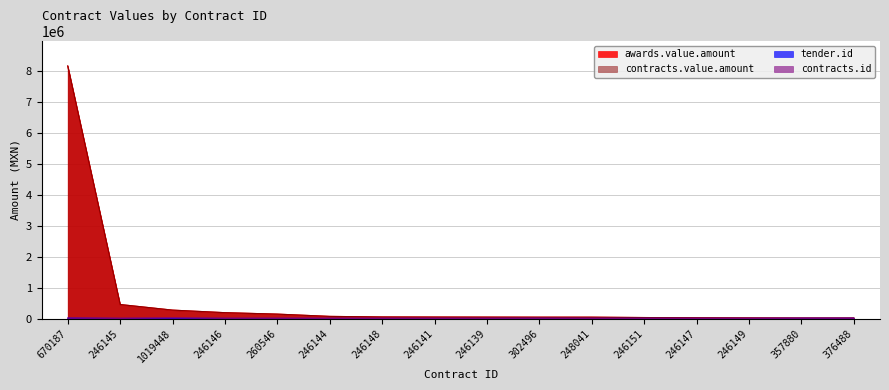

What are all the series names shown in the legend?

awards.value.amount, contracts.value.amount, tender.id, contracts.id